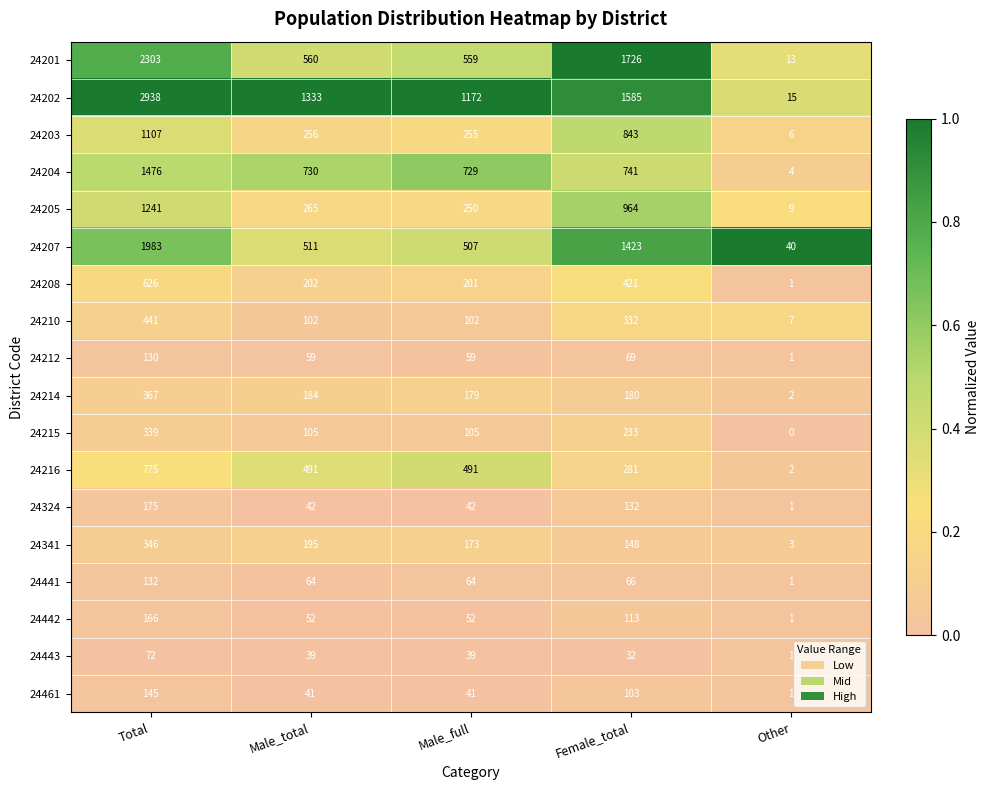

Where is 24208 nearest to the value 313?

Female_total